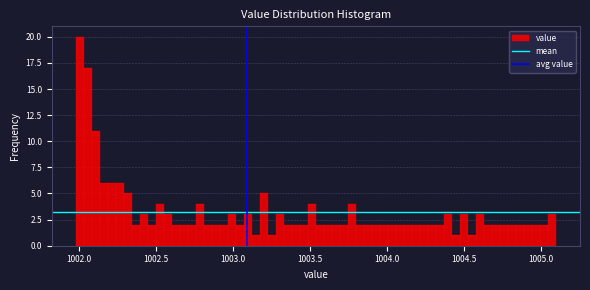

Around what value on the x-axis is the tallest bar? Give the approximate position of its centre, as read against the axis.

1002.00